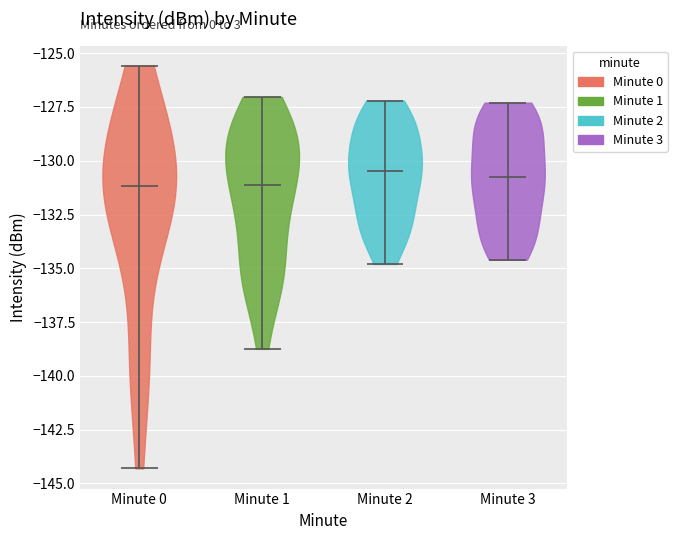

What is the highest point the violin for Minute 2 reaches on the y-axis? The values are not printed on the chart, so give them approximately, as read against the axis.

-127.0